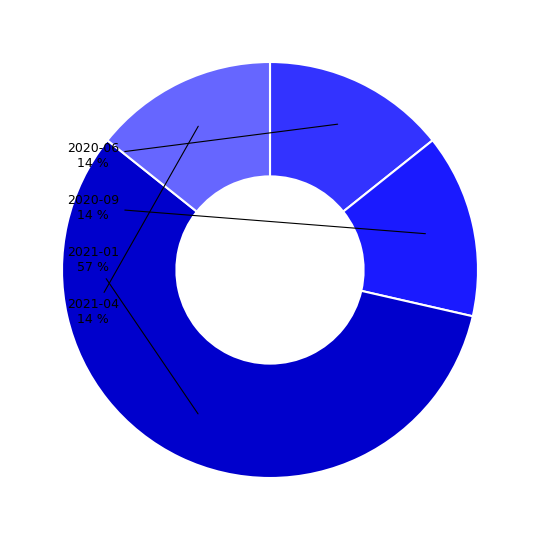

Does any single category account for the majority?

Yes